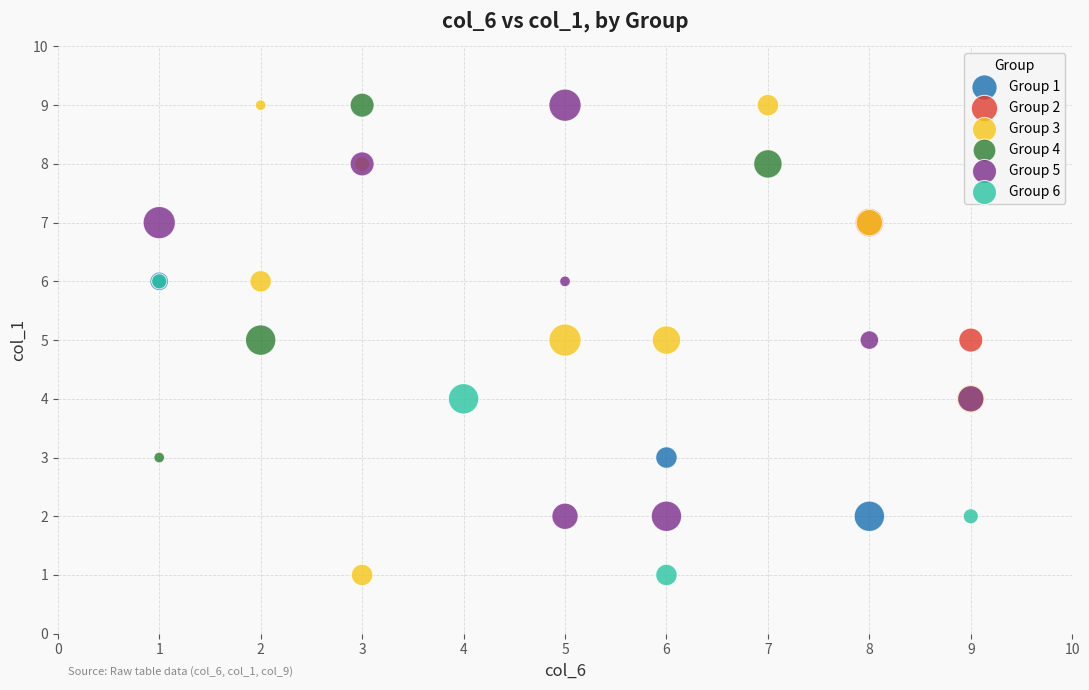

What are all the series names shown in the legend?

Group 1, Group 2, Group 3, Group 4, Group 5, Group 6